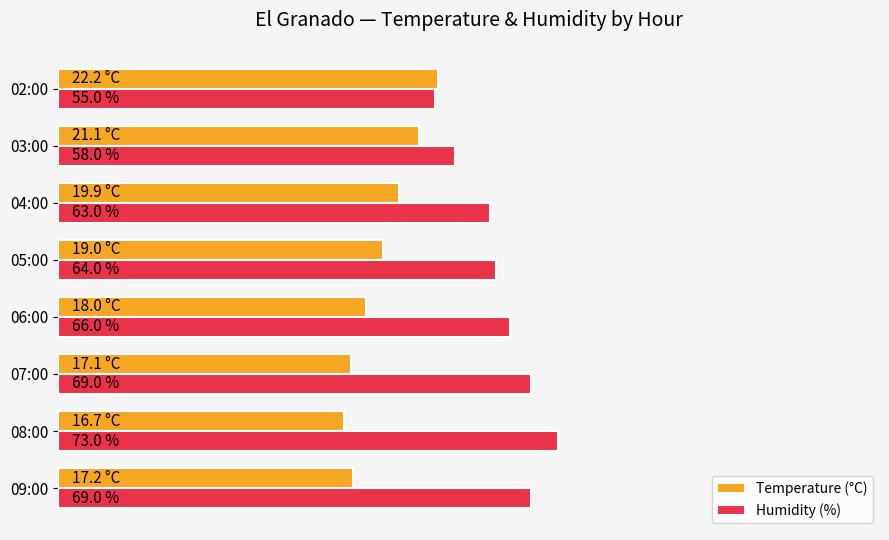

Rank the series by their maximum value, from lowest to highest.

Temperature (°C), Humidity (%)